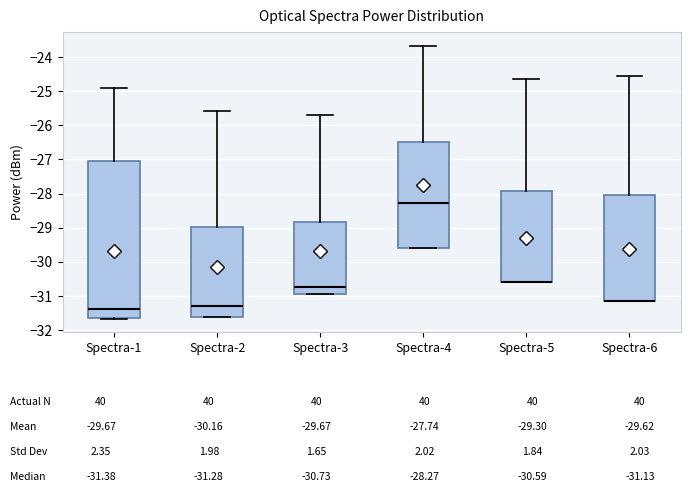

Comparing the boxes themselves (not the whiskers), which one is the tallest?

Spectra-1